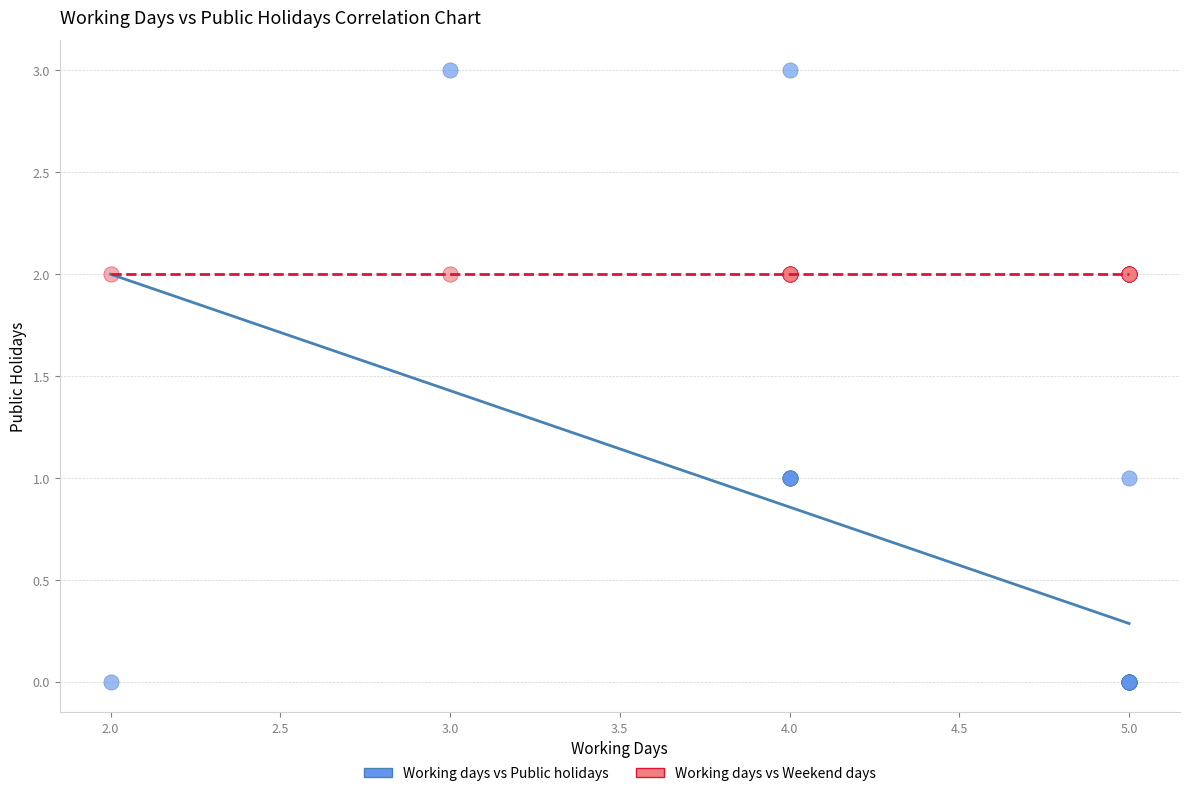

Which series contains the lowest Y value?

Working days vs Public holidays